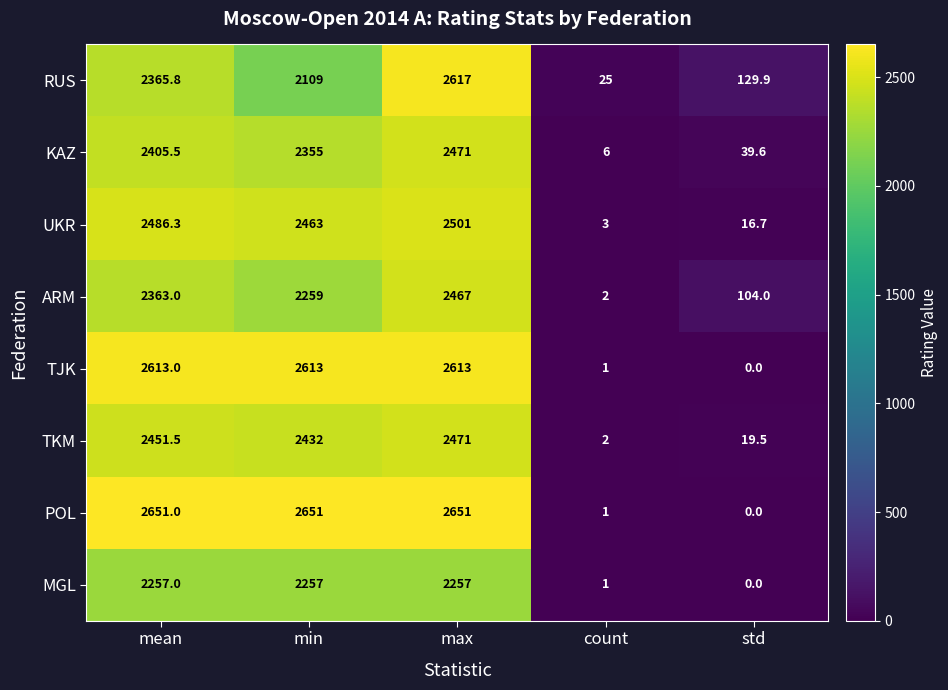

Which series has the widest spread of values?

POL